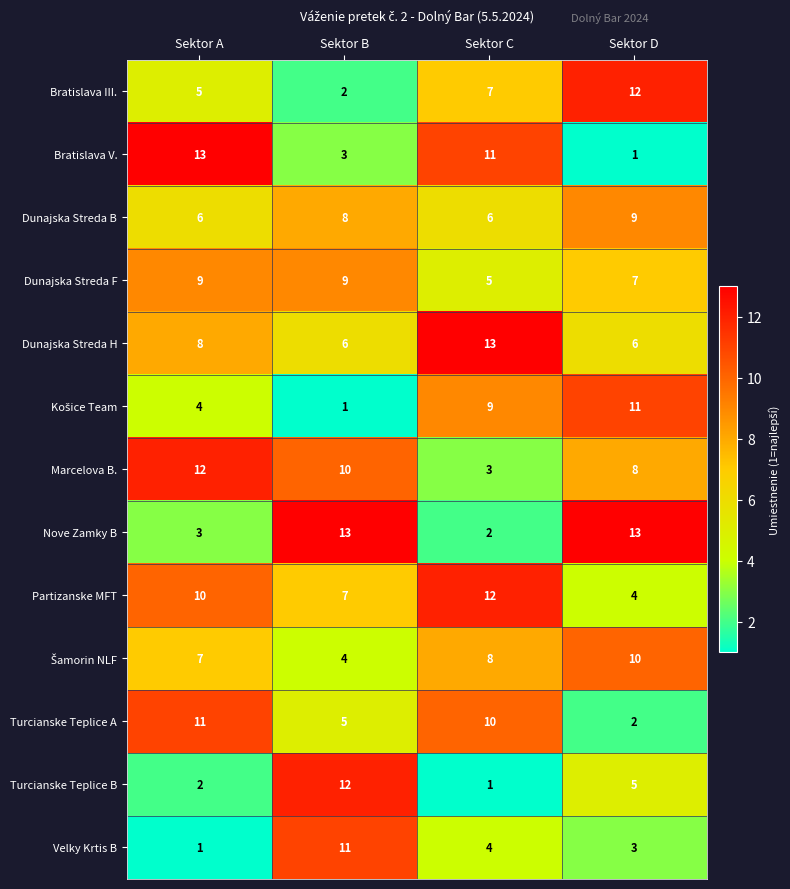

What is the total value across all series at Sektor C?

91